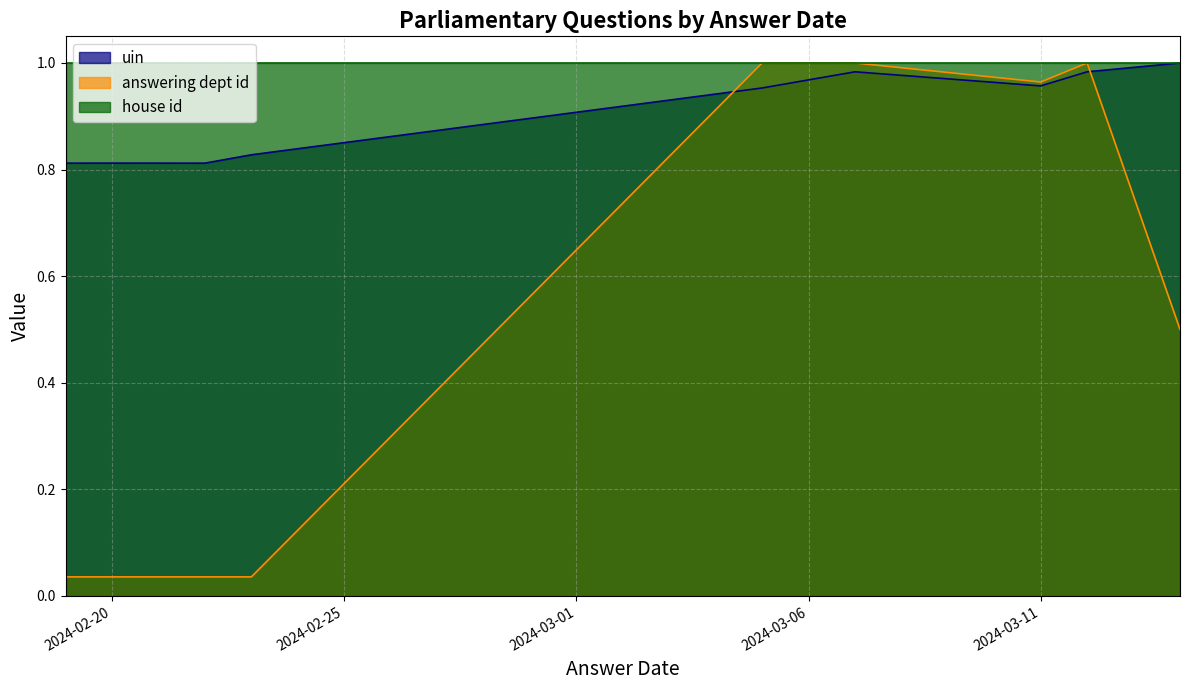

What is the label of the 8th point from the left?

2024-03-12